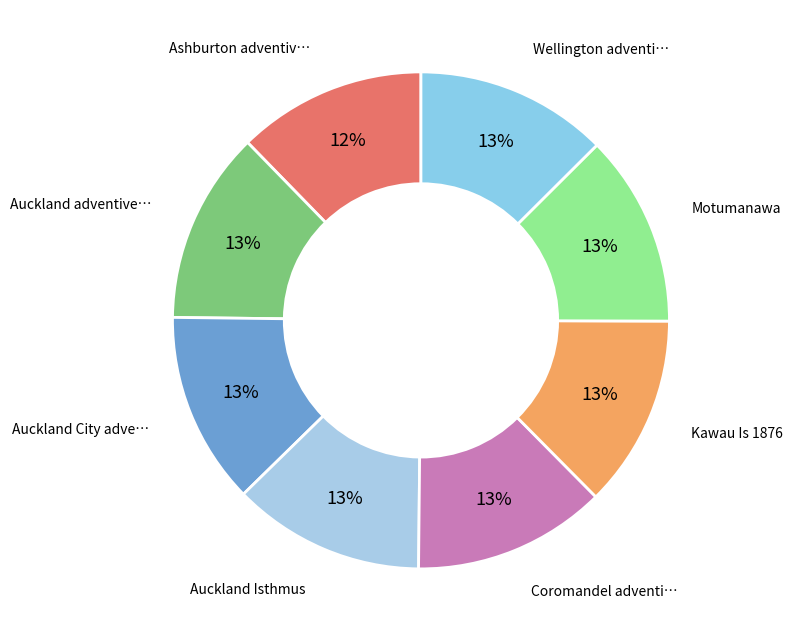

Count the number of slices in the pie.

8